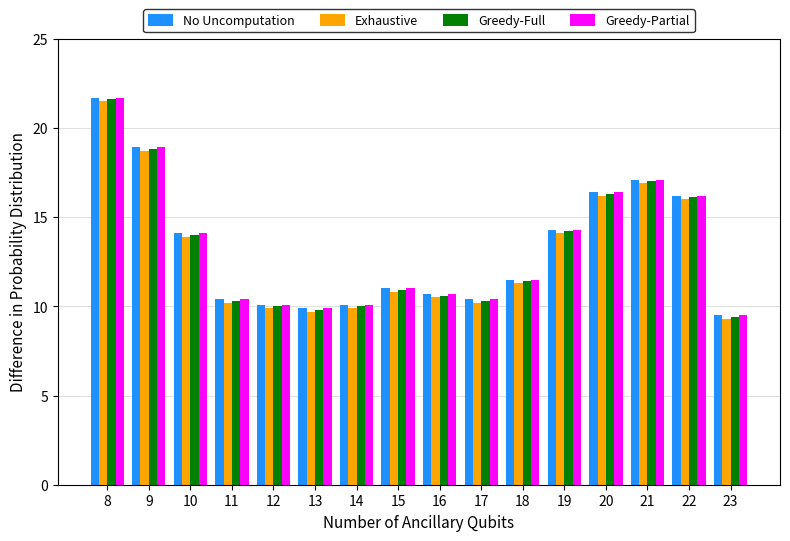

Is the value of Exhaustive at 22 greater than the value of No Uncomputation at 16?

Yes